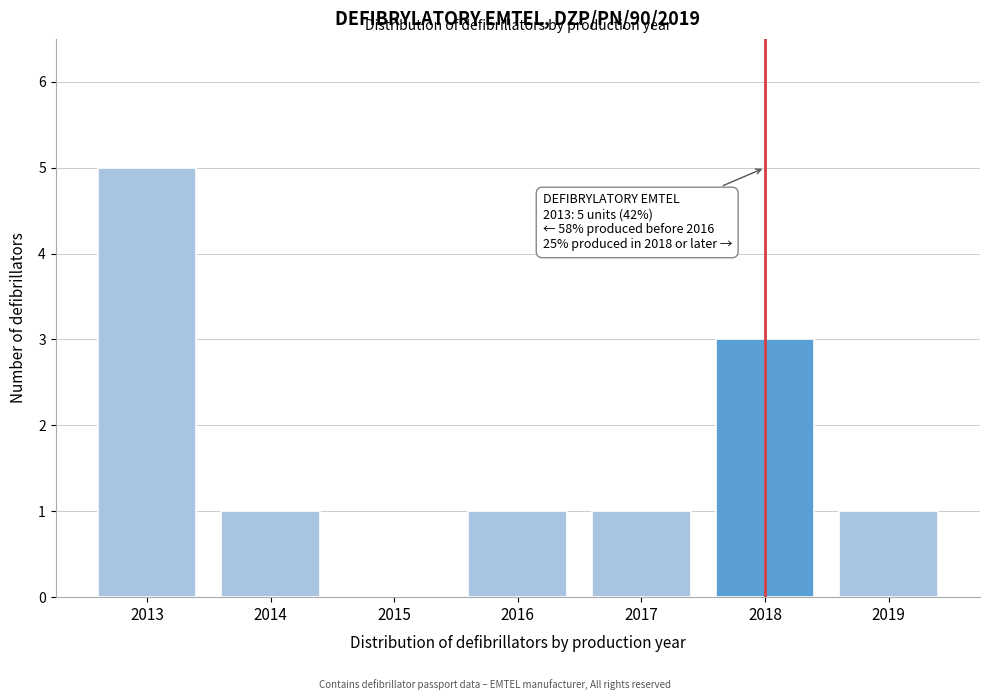

Over which range of the x-axis is the bar tallest?

2012.5 to 2013.5